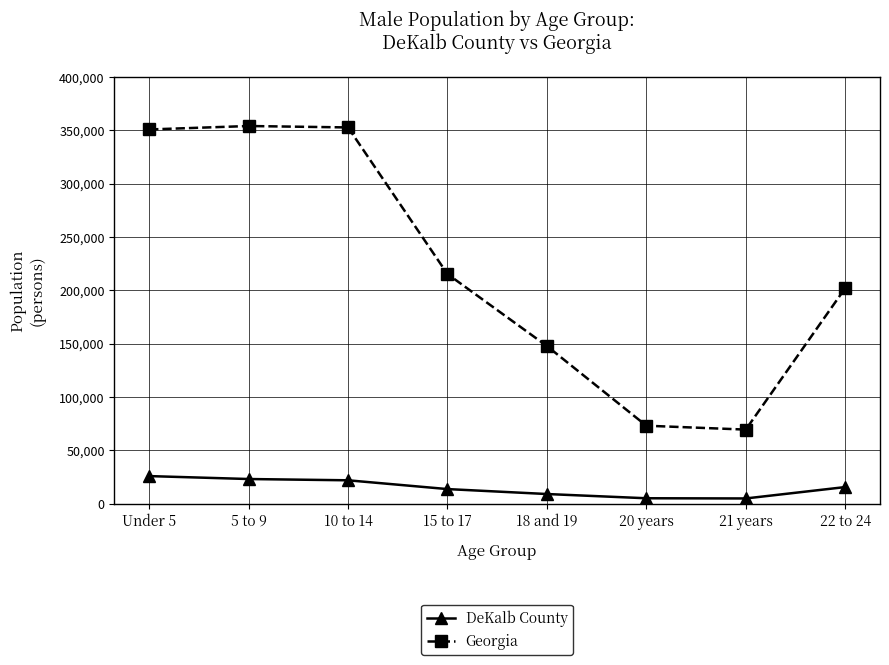

At 21 years, list the series in order from smallest to largest.

DeKalb County, Georgia